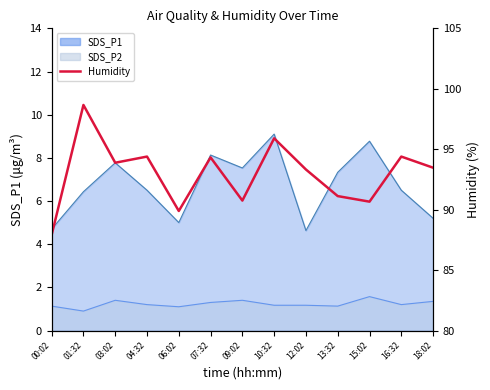

The chart shows a value of 91.1 at 13:32. True or false?

True